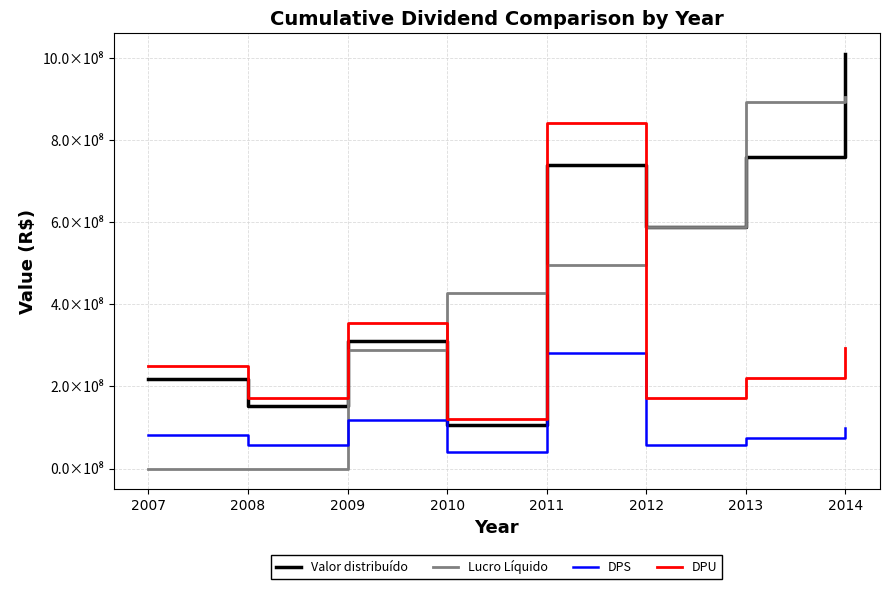

What is the sum of all Lucro Líquido values?

3598704473.8